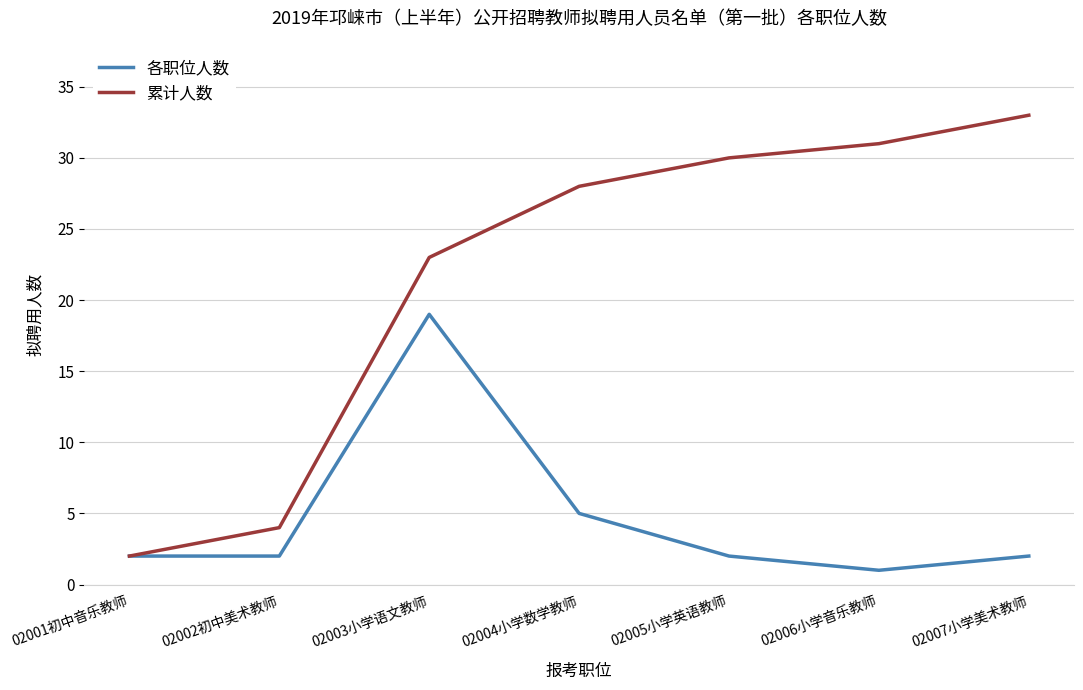

Reading left to right, extract all data points from this chart.

各职位人数: 02001初中音乐教师=2	02002初中美术教师=2	02003小学语文教师=19	02004小学数学教师=5	02005小学英语教师=2	02006小学音乐教师=1	02007小学美术教师=2
累计人数: 02001初中音乐教师=2	02002初中美术教师=4	02003小学语文教师=23	02004小学数学教师=28	02005小学英语教师=30	02006小学音乐教师=31	02007小学美术教师=33